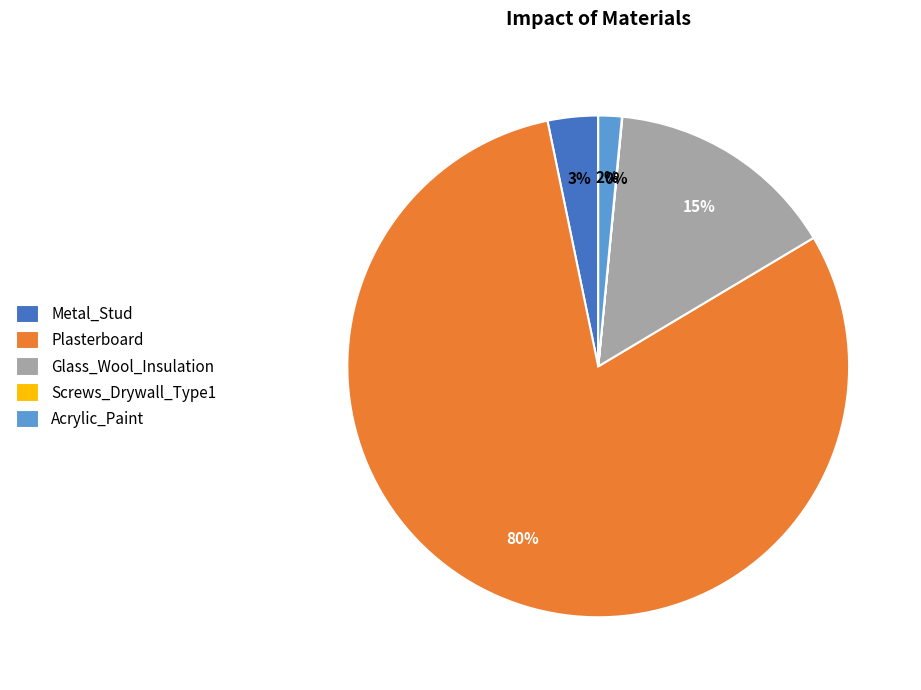

What percentage is the Acrylic_Paint slice, to the nearest percent?

2%